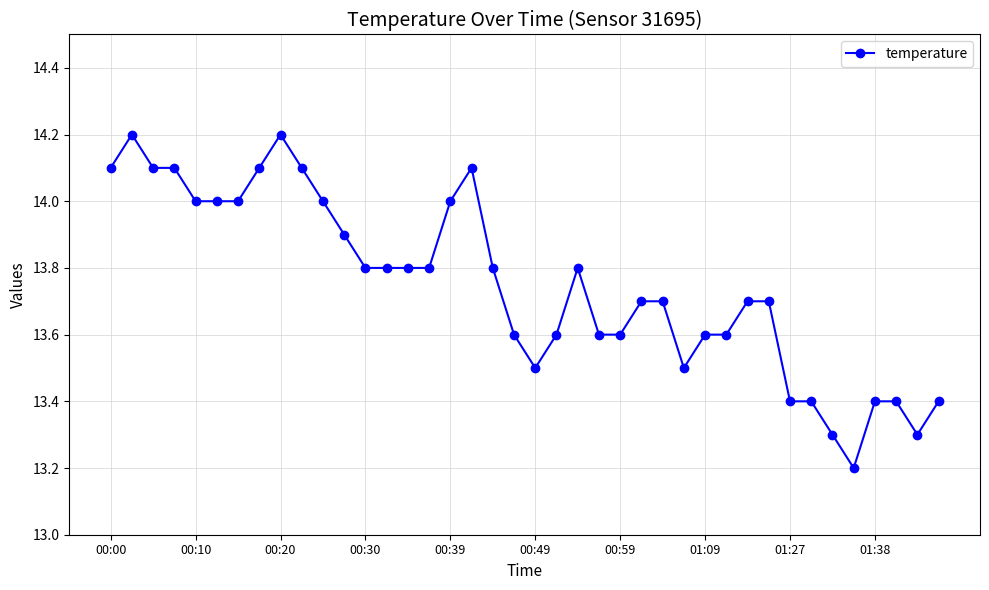

True or false: there are more than 1 points higher than both neighbors.

True